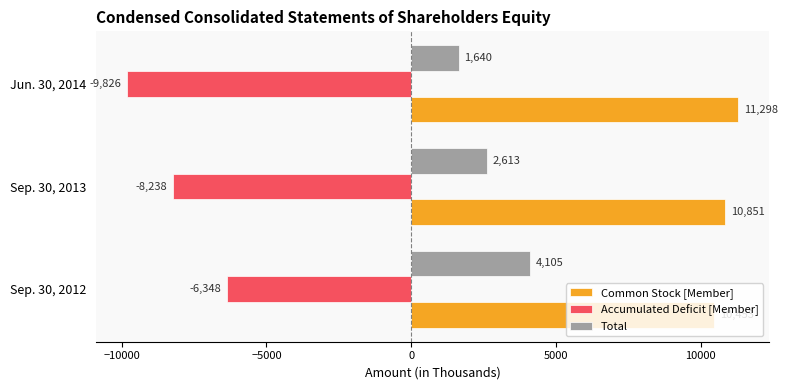

Which series has the widest spread of values?

Accumulated Deficit [Member]